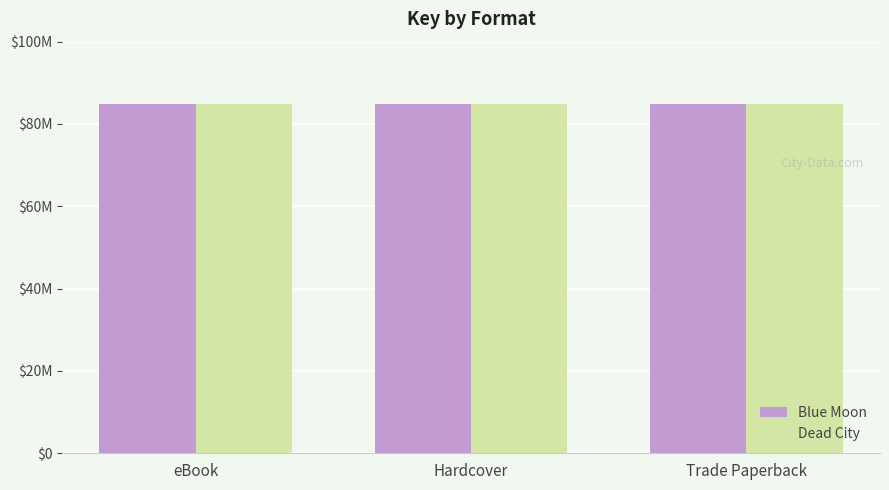

What is the minimum value shown in the chart?

84808921